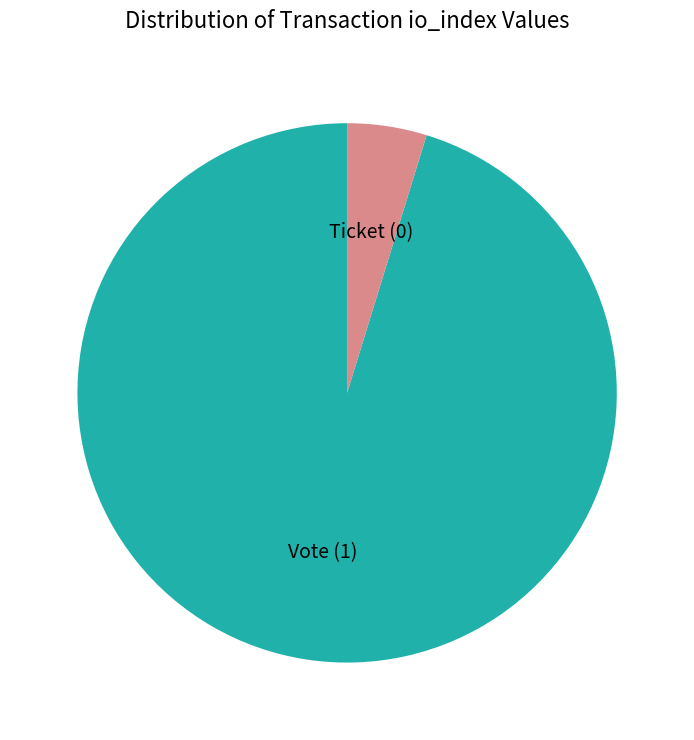

The Vote (1) slice represents 95% of the pie. True or false?

True